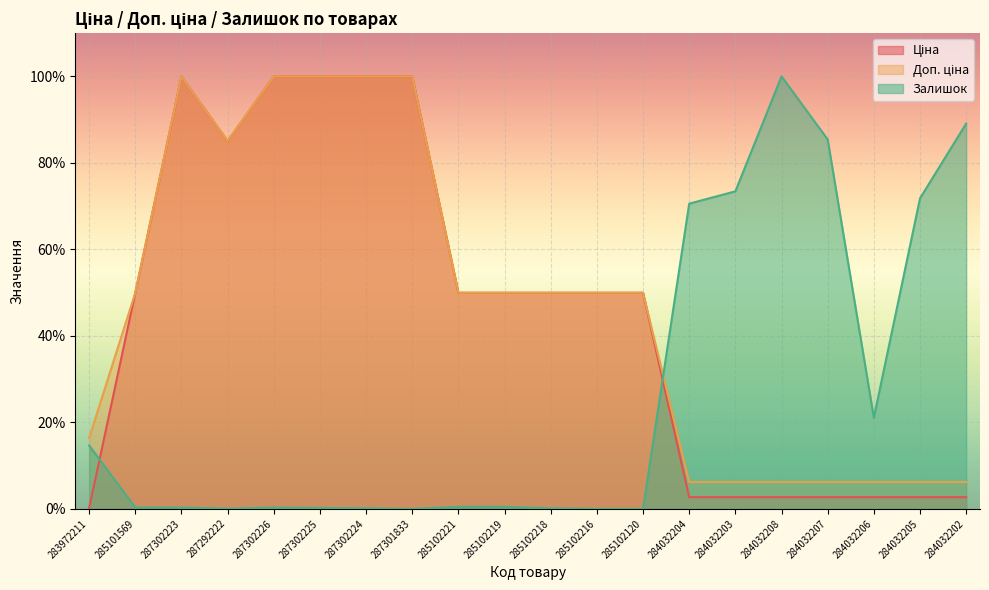

What is the value of the Ціна point at the 13th from the left?

50.0